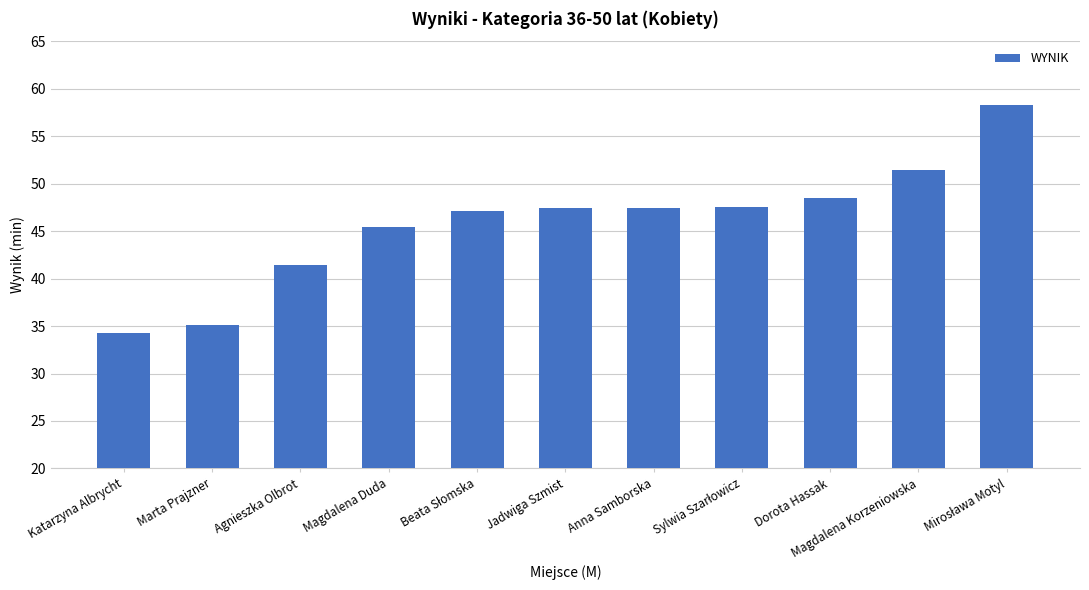

What is the difference between the maximum and minimum values?

24.1